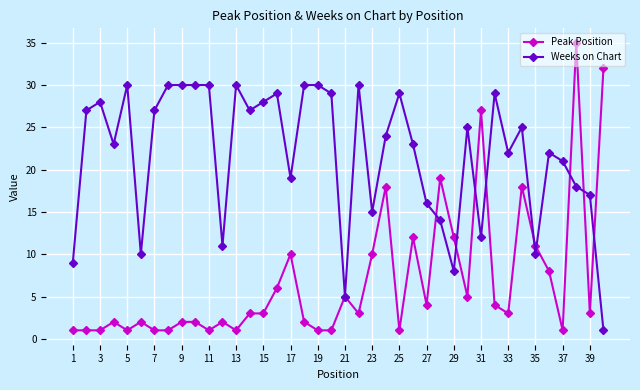

List the series in order of their overall mean, highest first.

Weeks on Chart, Peak Position